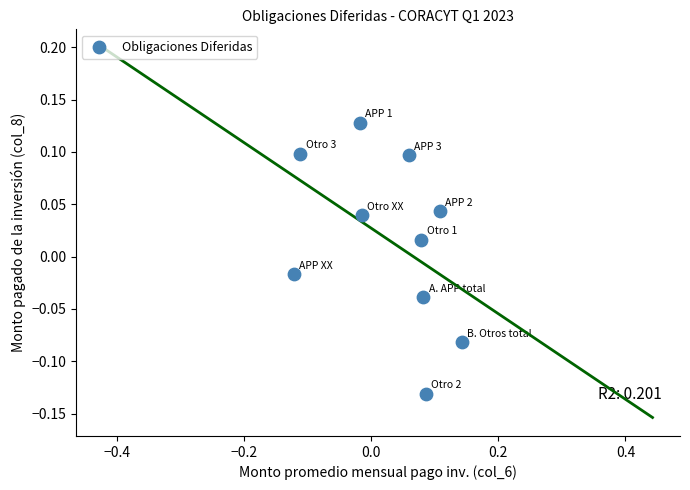

What is the range of X values (max minus min)?

0.3